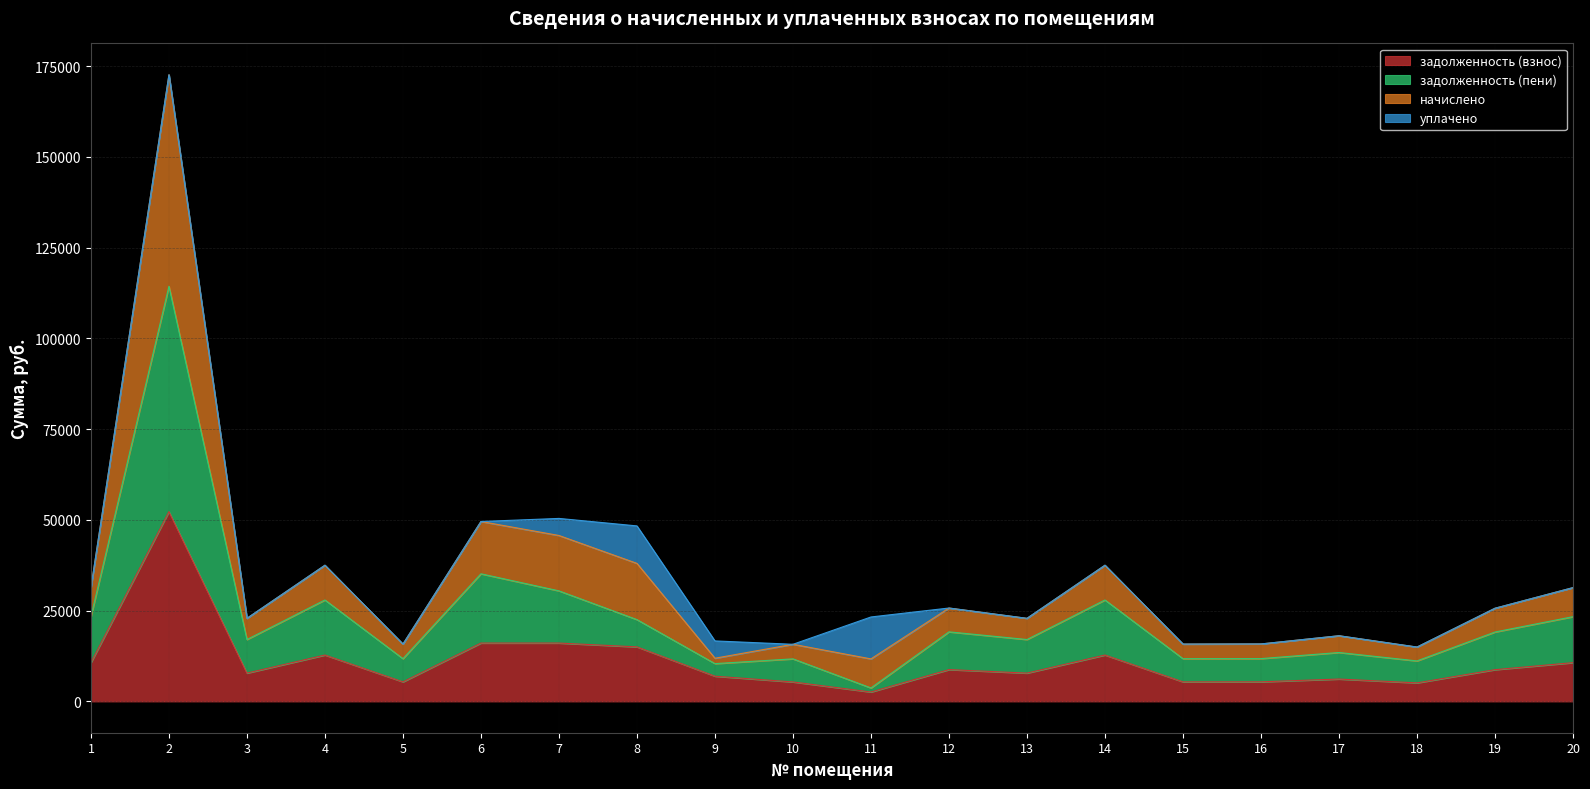

The задолженность (пени) series shows 3702.9 at 11. True or false?

True